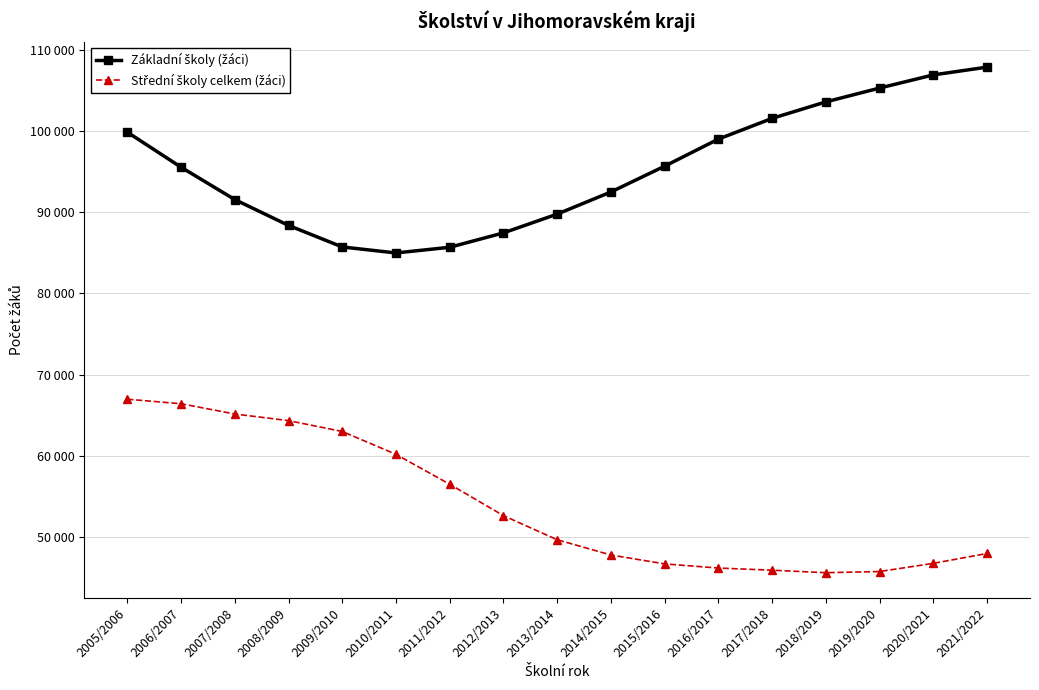

What is the greatest value displayed?

107848